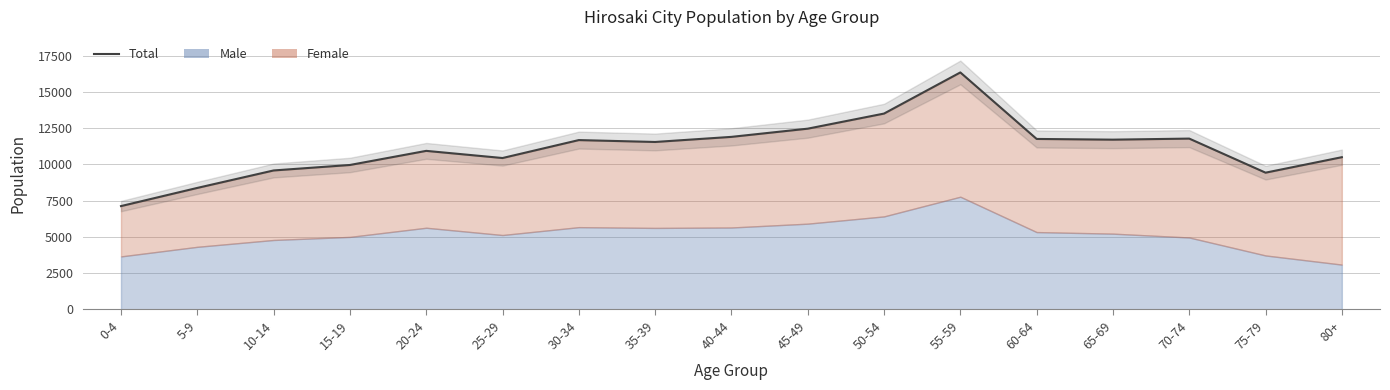

Reading left to right, extract all data points from this chart.

0-4=7129	5-9=8383	10-14=9588	15-19=9966	20-24=10940	25-29=10446	30-34=11684	35-39=11554	40-44=11906	45-49=12472	50-54=13514	55-59=16353	60-64=11763	65-69=11714	70-74=11787	75-79=9435	80+=10504